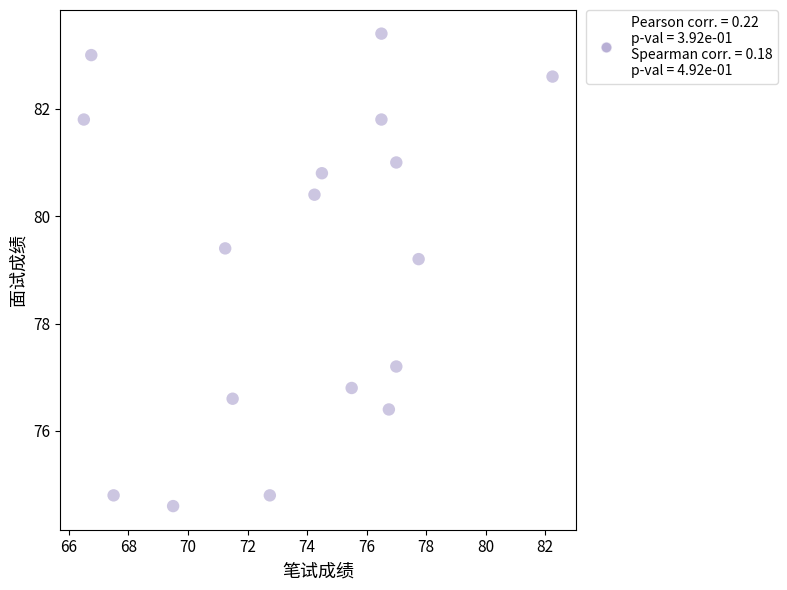

What is the range of Y values (max minus min)?

8.8